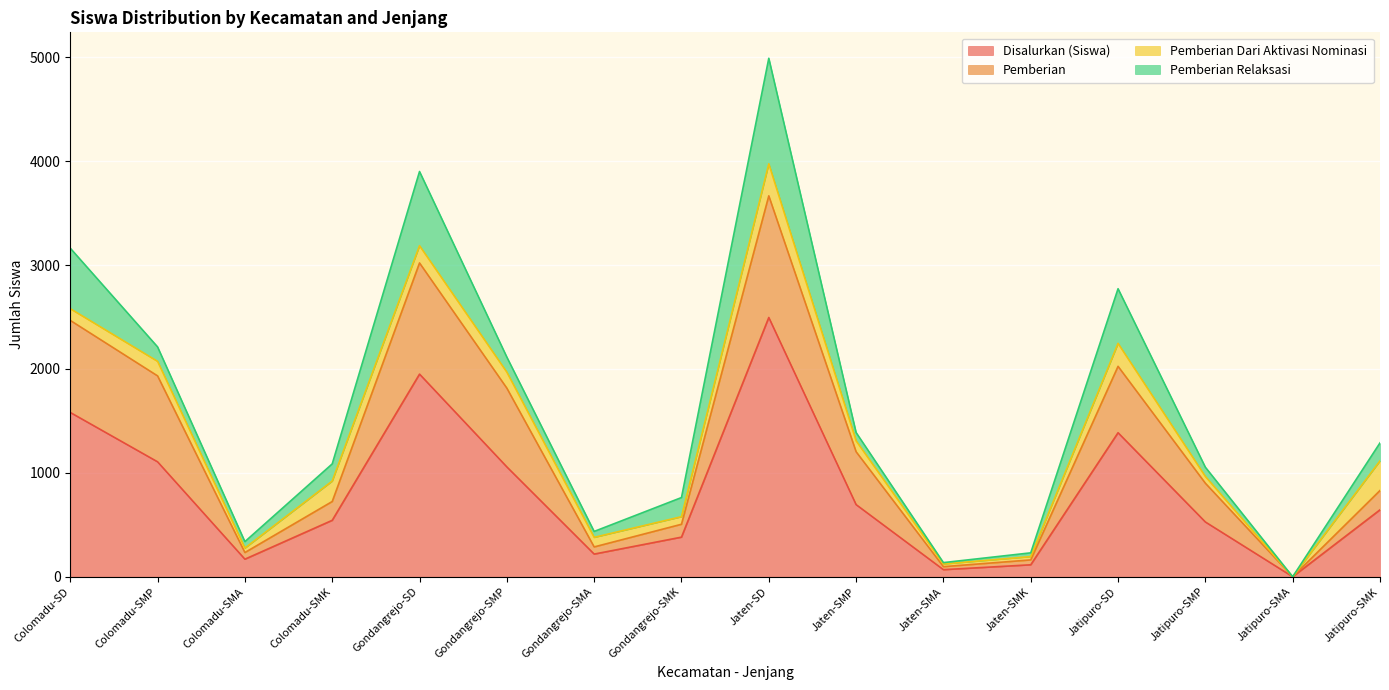

What is the total value across all series at Jatipuro-SD?

2772